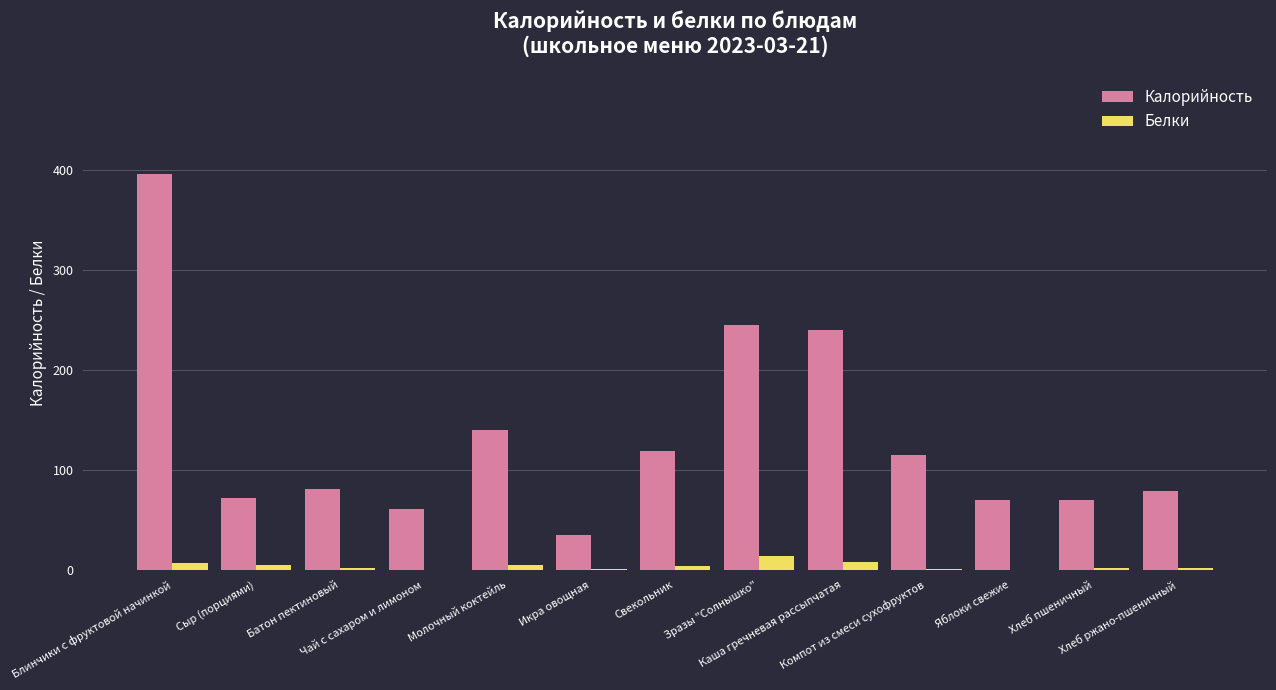

What is the maximum value shown in the chart?

396.0